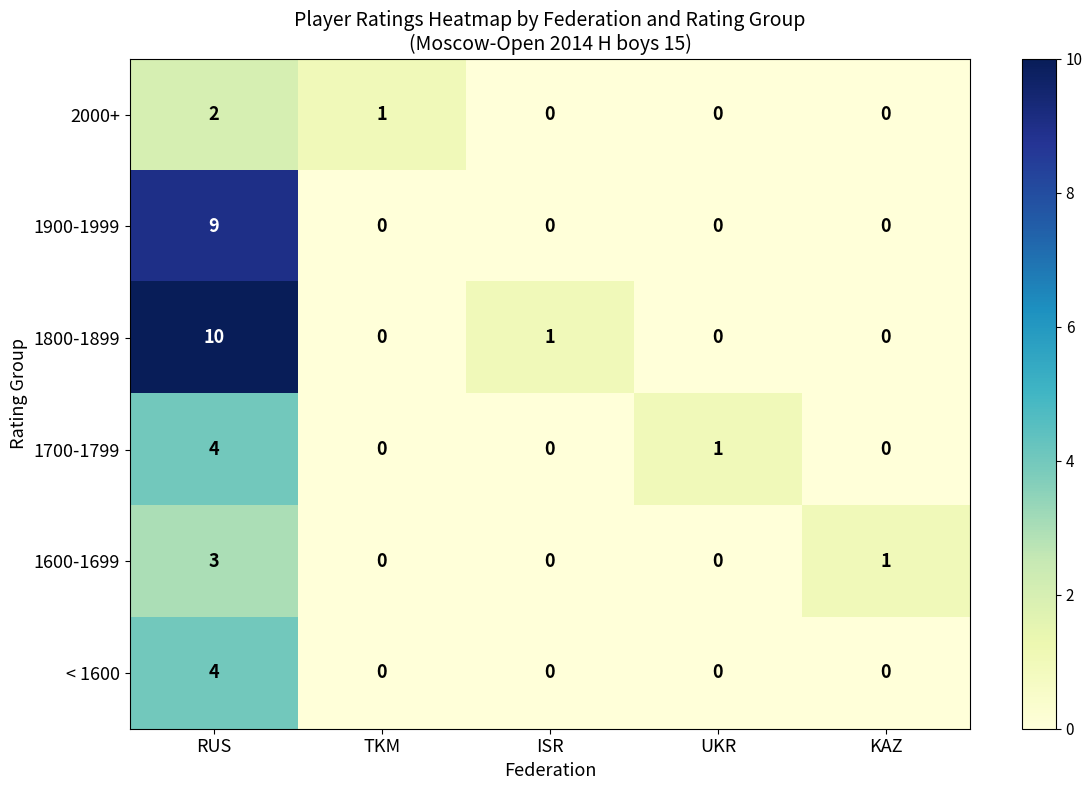

Which label corresponds to the largest value in the chart?

RUS